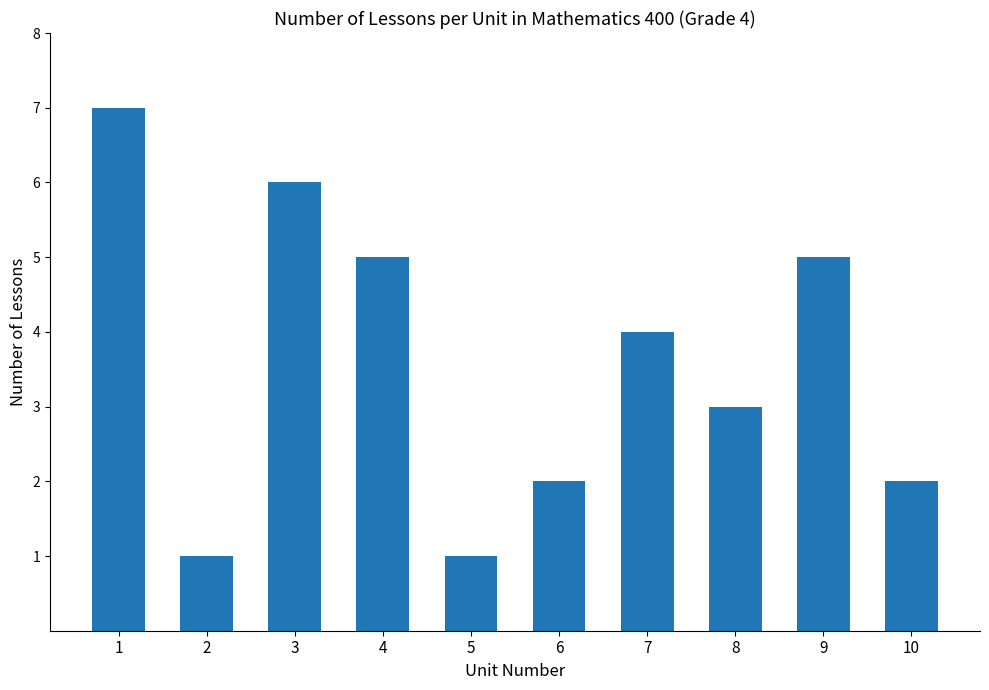

Where does the data first go above 4?

1